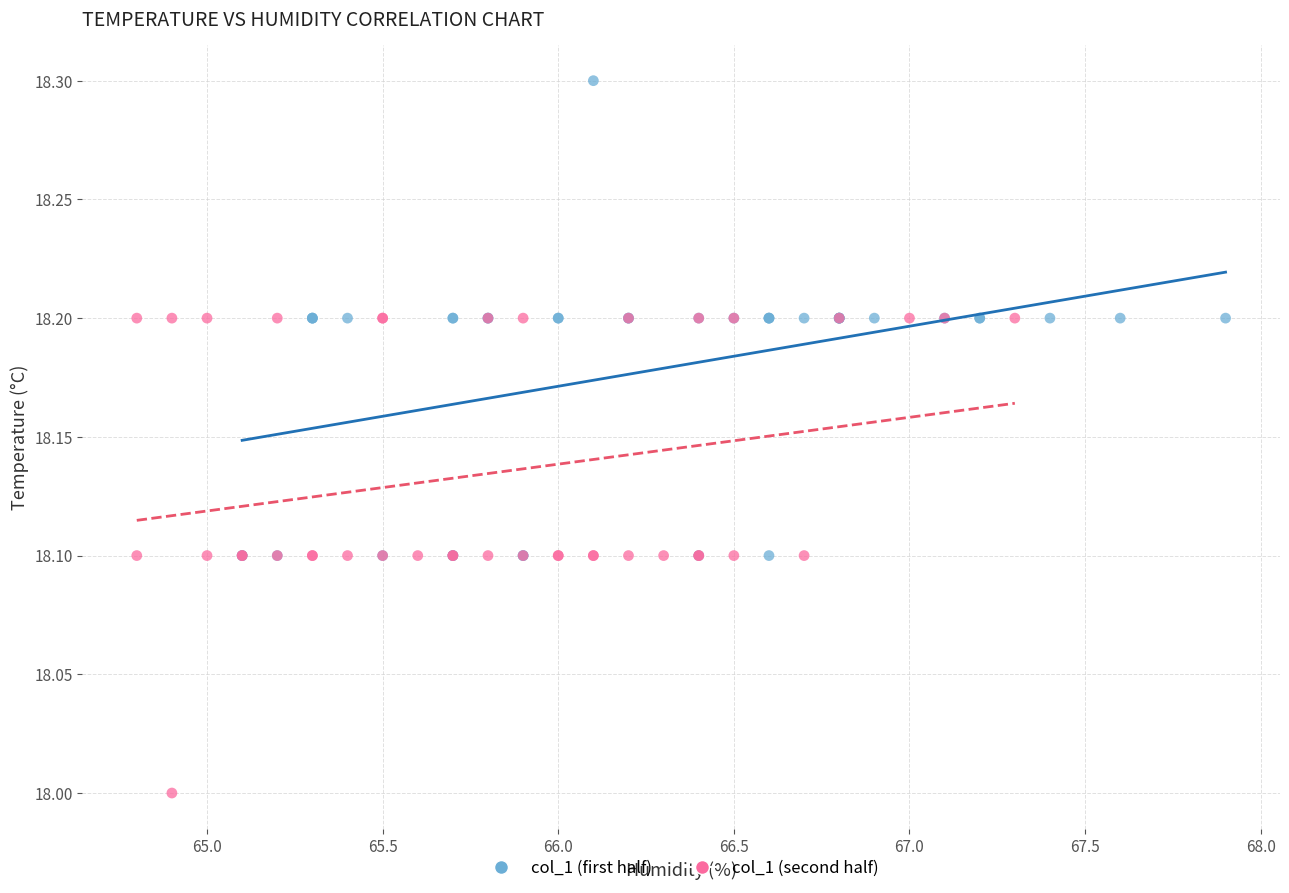

What are all the series names shown in the legend?

col_1 (first half), col_1 (second half)